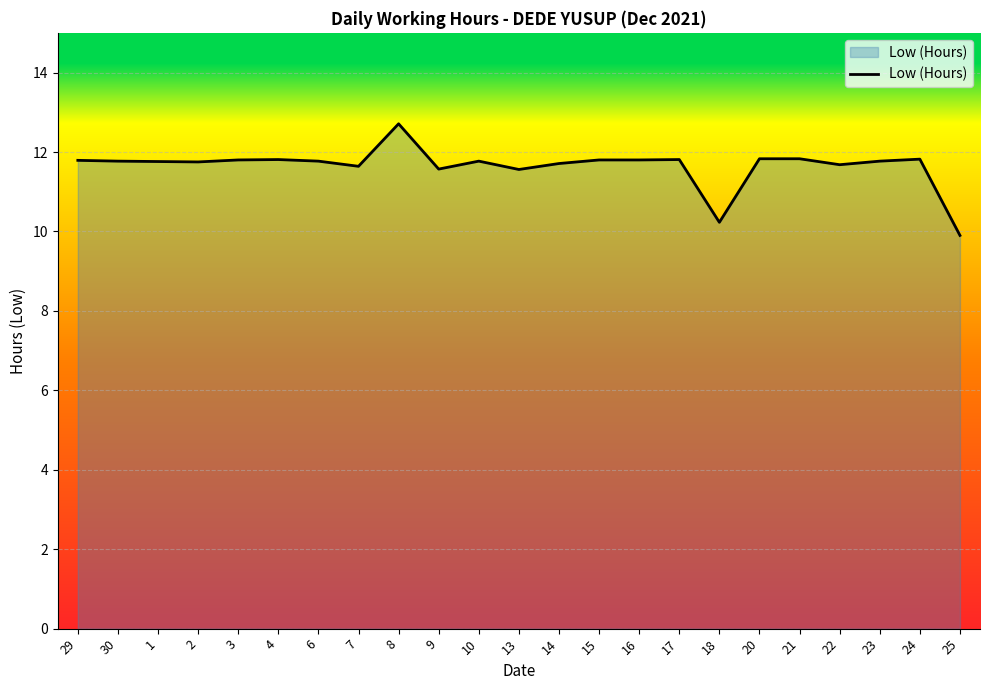

Count the number of values greater than 11.

21